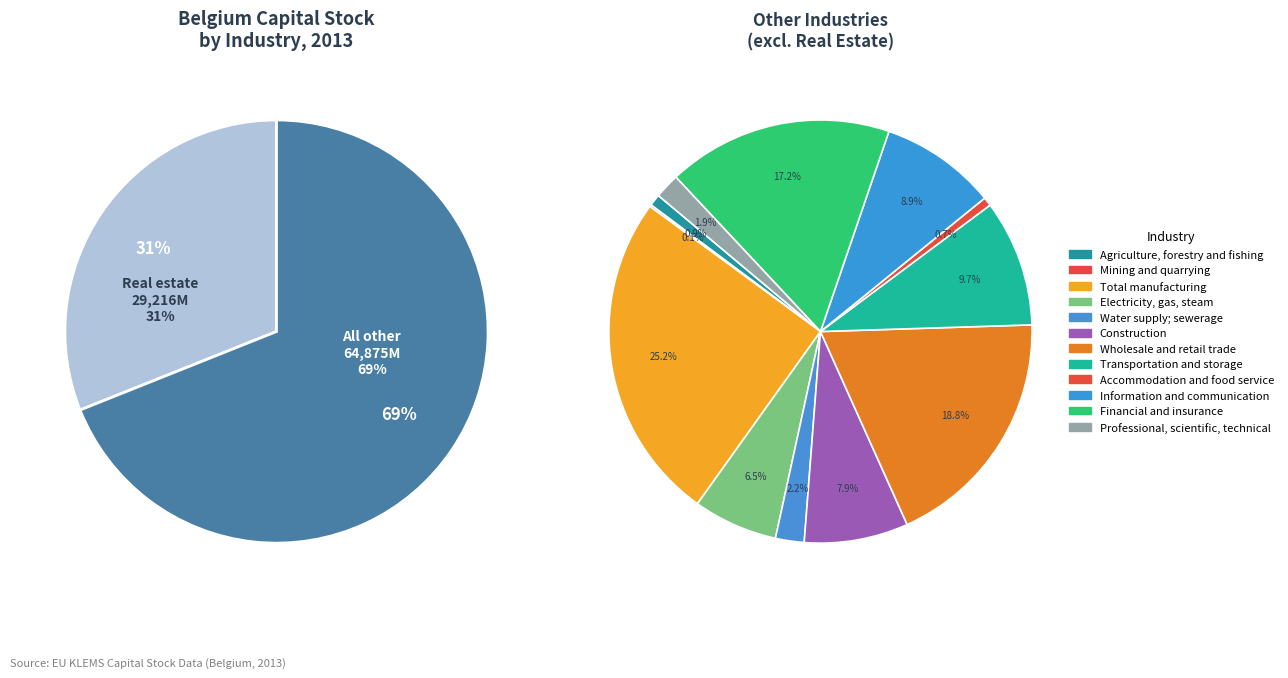

The Mining and quarrying slice represents 1% of the pie. True or false?

False